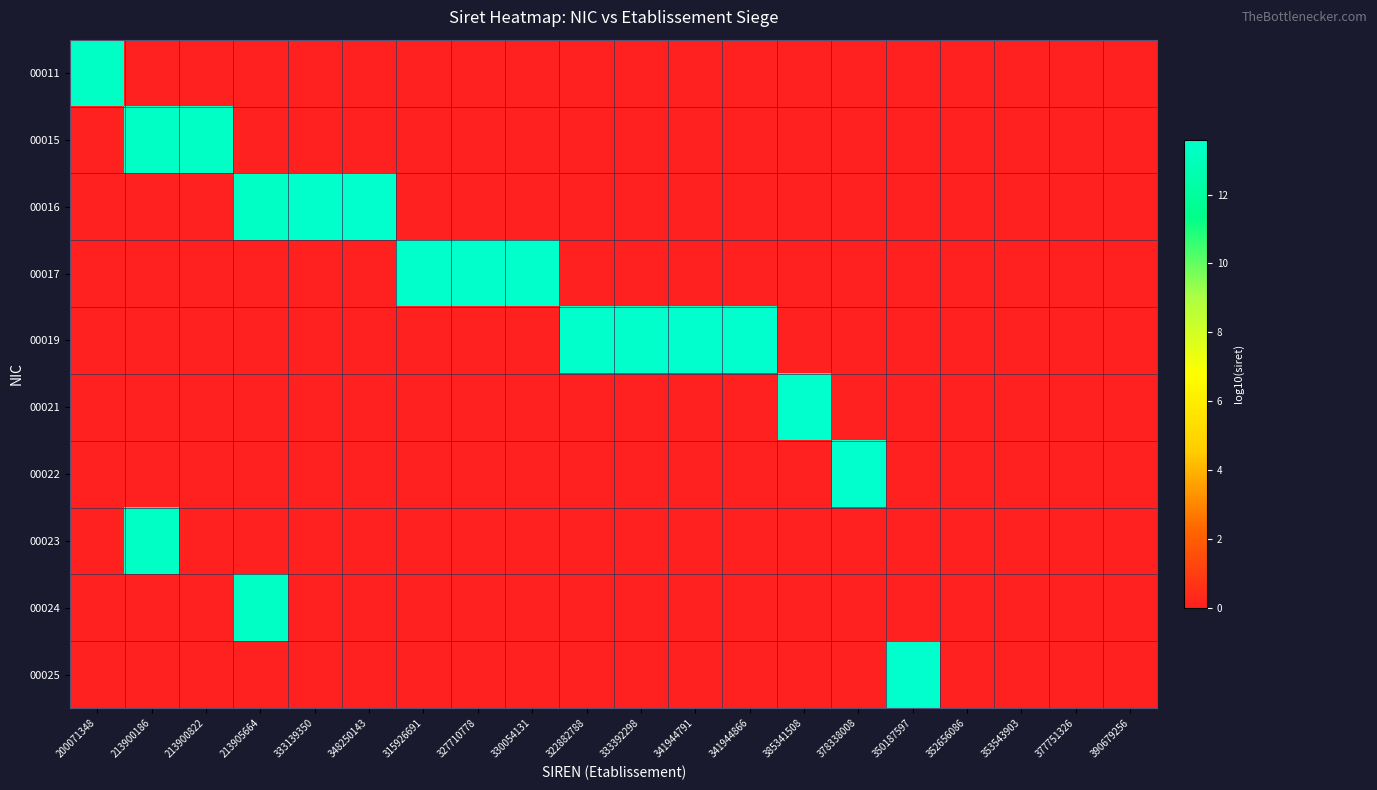

Which series changed the most between 315926691 and 350187597?

00025